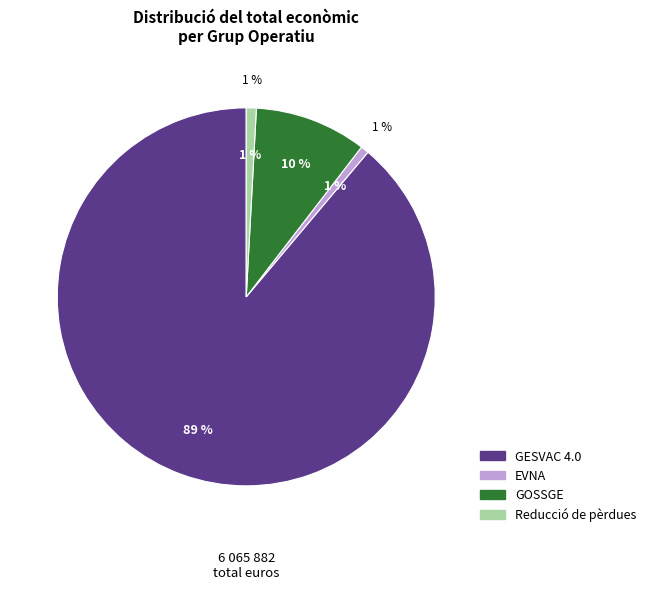

How many slices are in this pie chart?

4